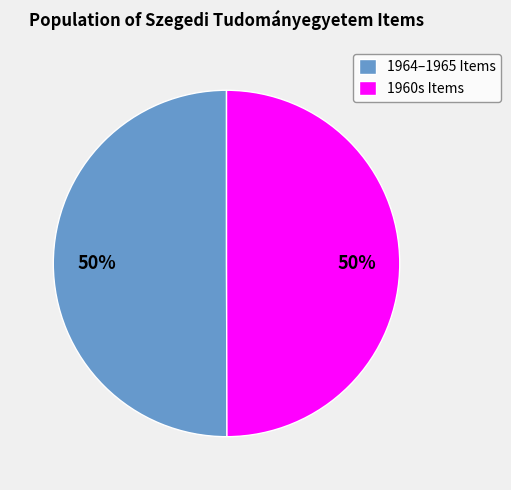

To the nearest percent, what is the difference between the largest and smallest slice percentages?

0%